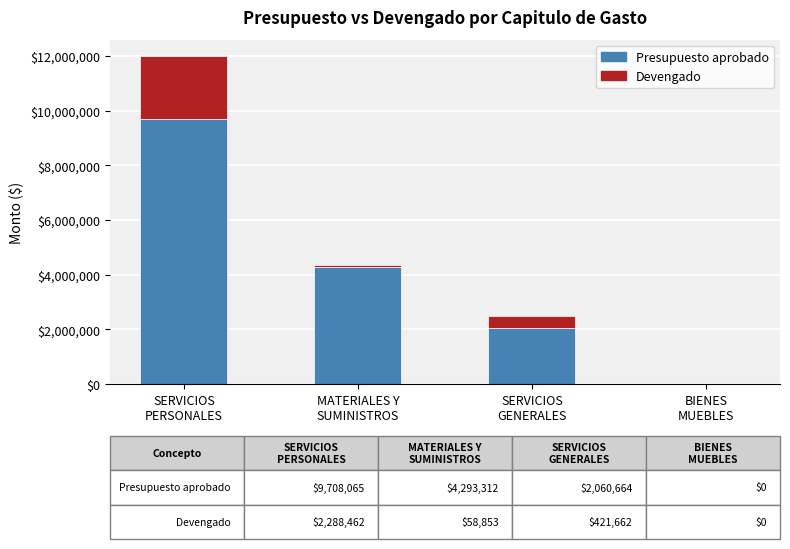

What are all the series names shown in the legend?

Presupuesto aprobado, Devengado